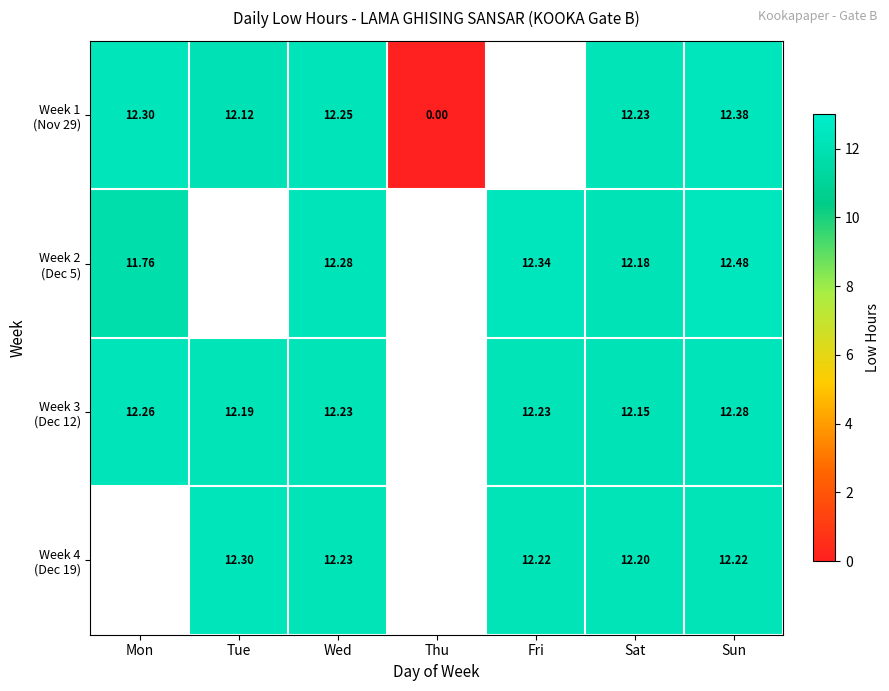

How many values in Week 2 (Dec 5) are above zero?

5